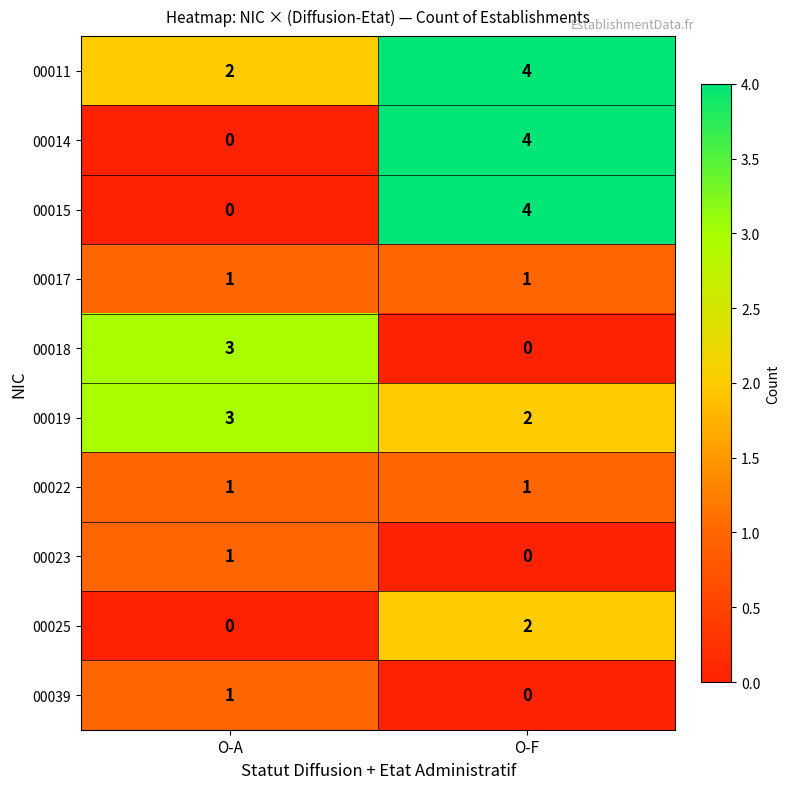

What is the difference between the highest and lowest values at O-F?

4